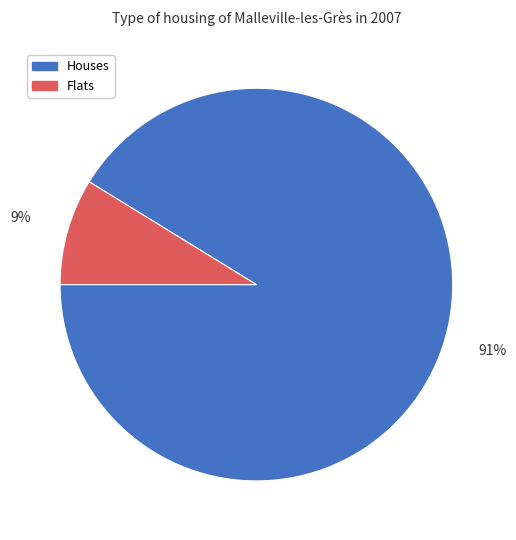

Which slice is the smallest?

Flats